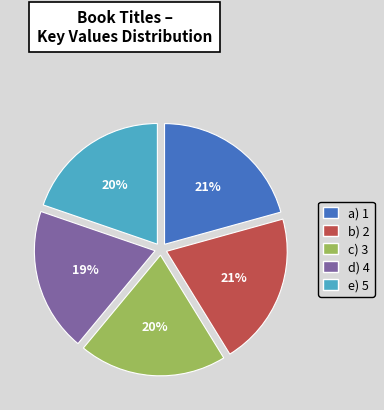

Is there any slice that represents more than half of the pie?

No